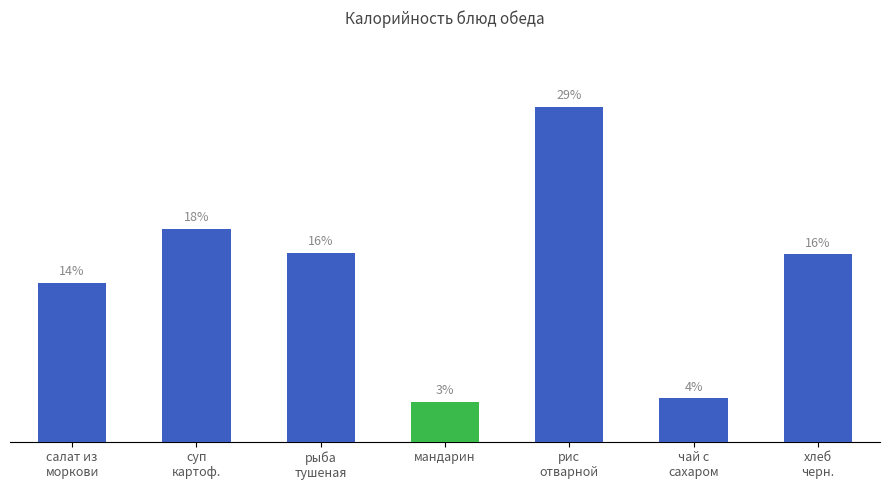

List the labels in order of value, smallest first.

мандарин, чай с
сахаром, салат из
моркови, хлеб
черн., рыба
тушеная, суп
картоф., рис
отварной